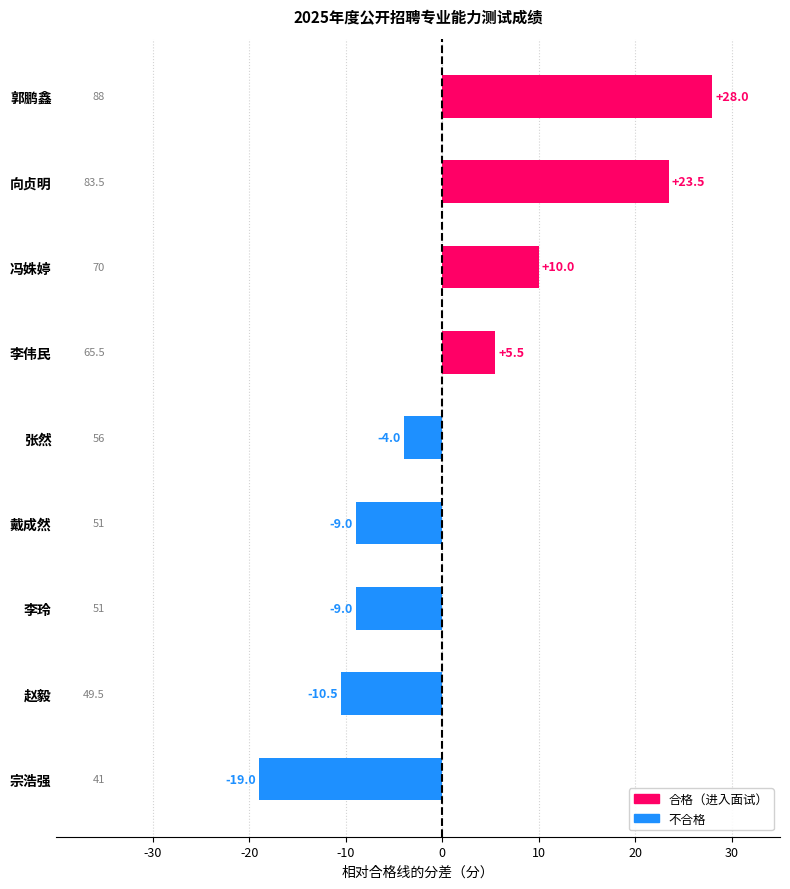

Is it true that the value at 赵毅 is -10.5?

True